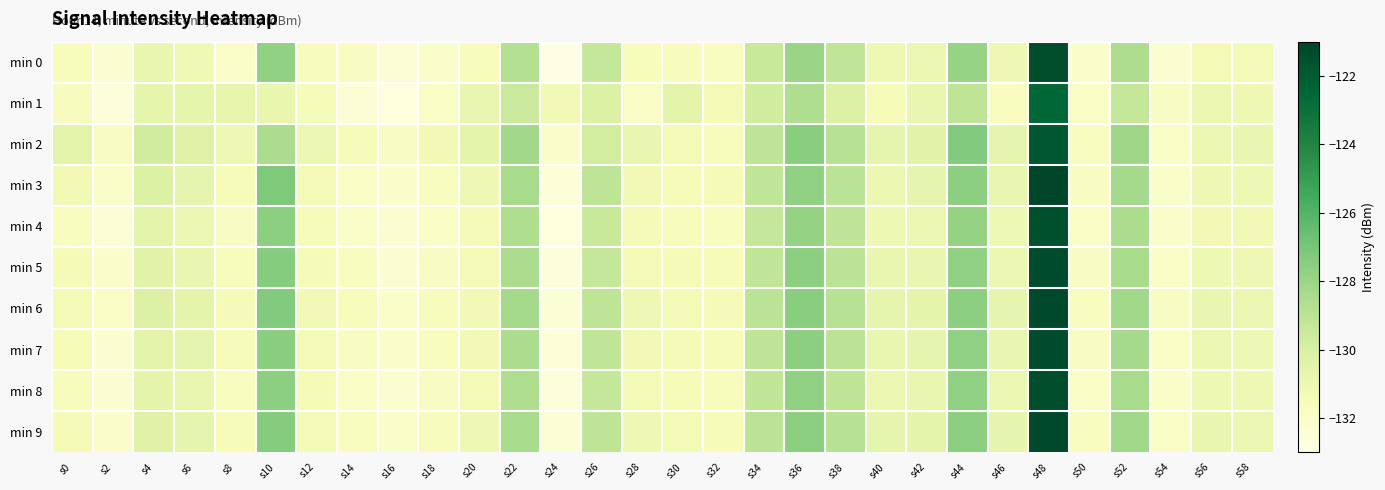

Which category has the highest value across all series?

s48